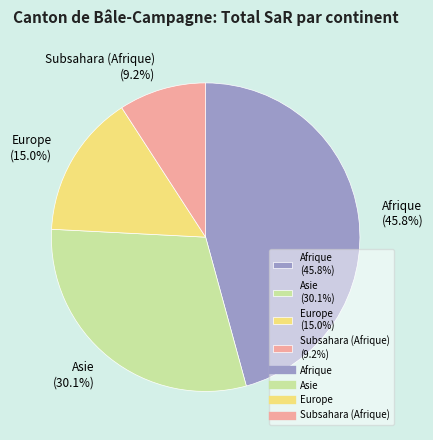

Do Asie and Europe together represent more than half of the pie?

No